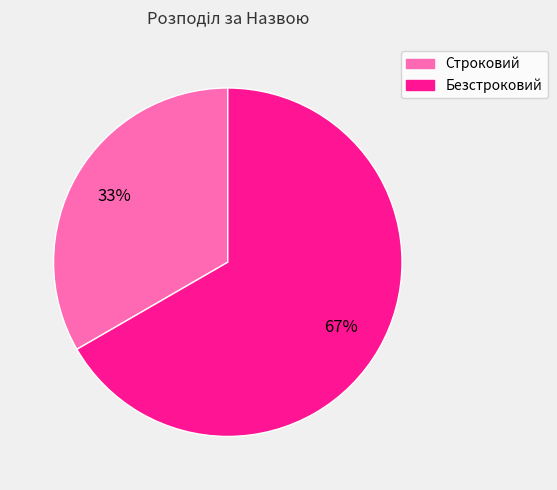

Is it true that Строковий is 46% of the pie?

False